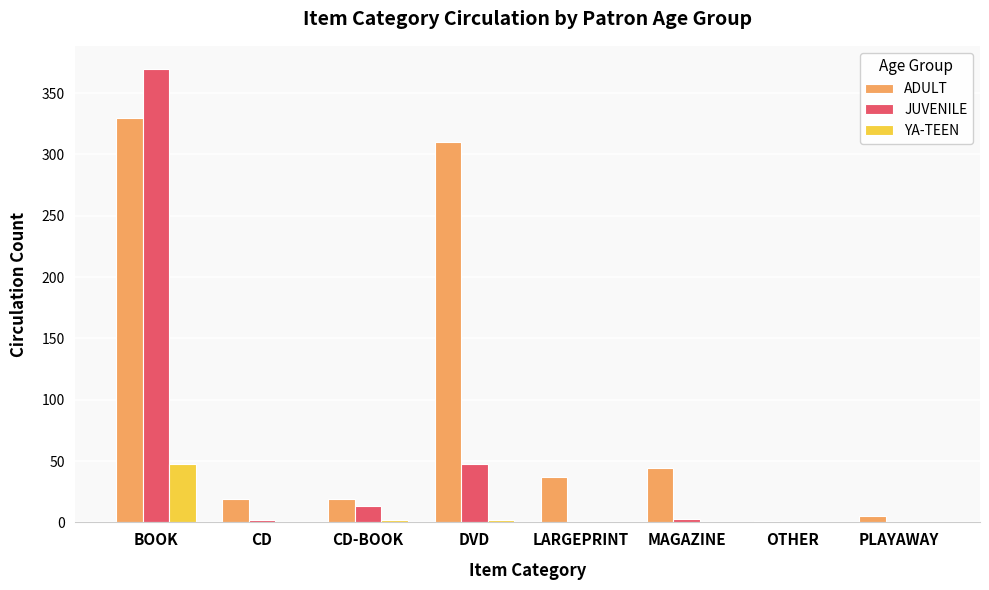

How many groups of bars are there?

8